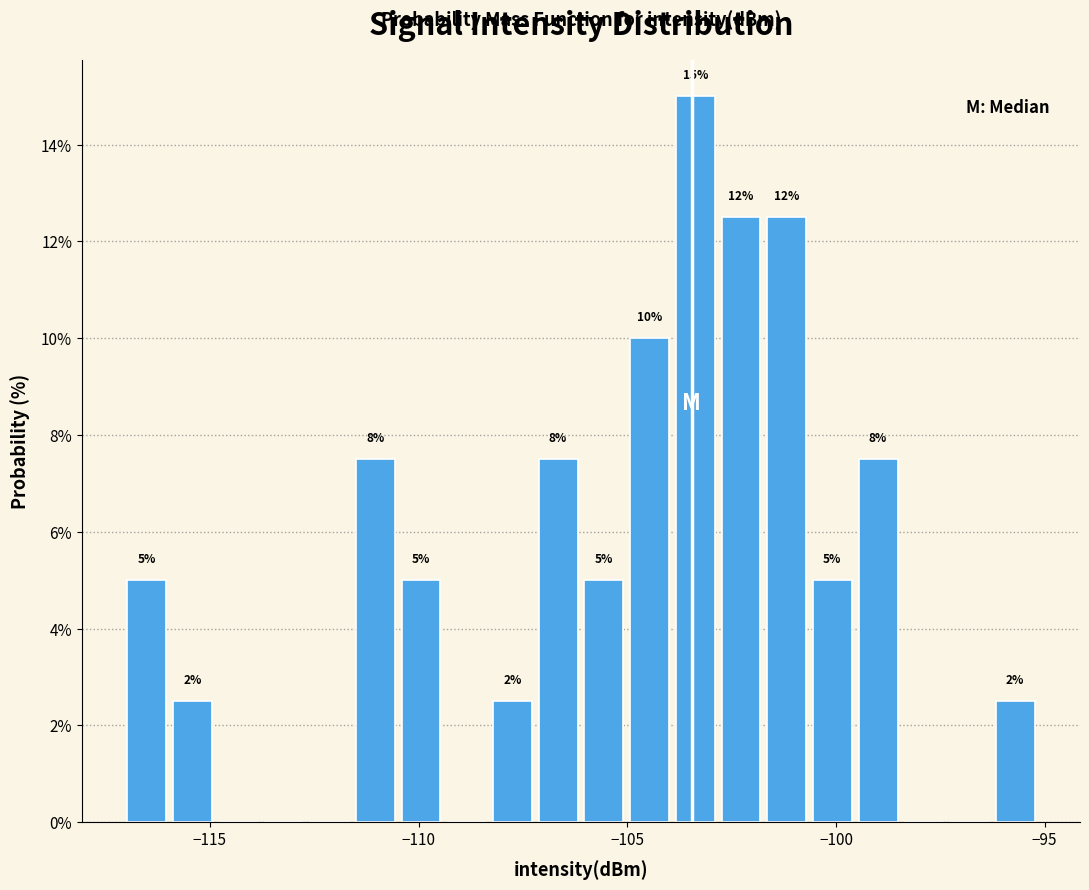

Around what value on the x-axis is the tallest bar? Give the approximate position of its centre, as read against the axis.

-103.5